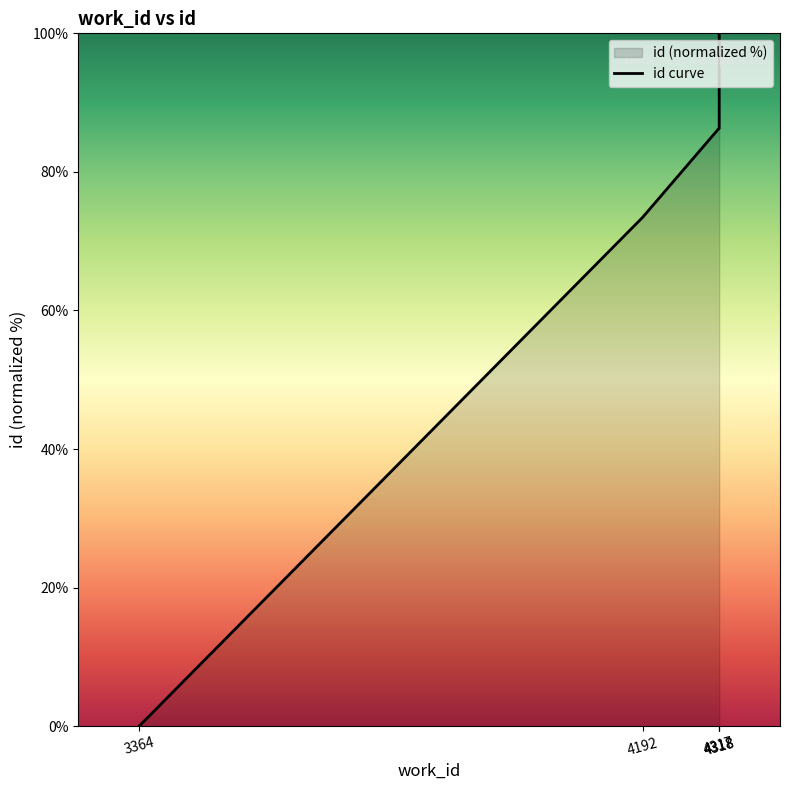

How many lines are shown in the chart?

1